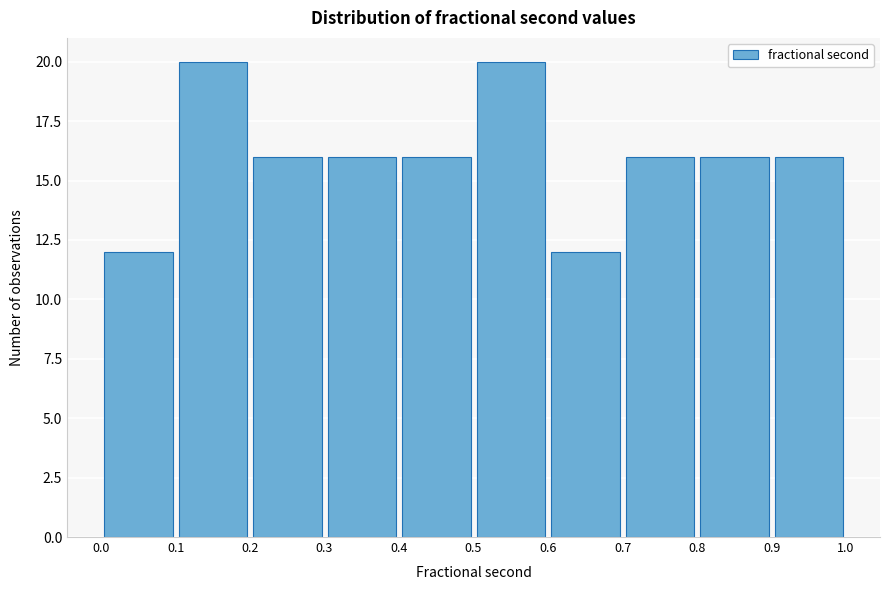

What is the height of the bar covering 0.1 to 0.2 on the x-axis? The values are not printed on the chart, so give them approximately, as read against the axis.

20